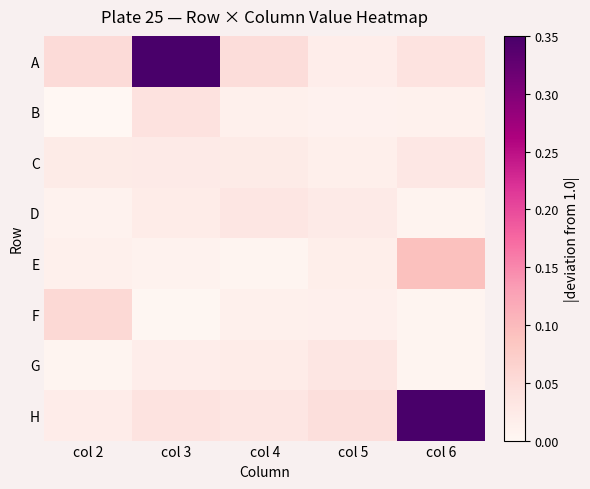

Rank the series by their maximum value, from lowest to highest.

C, D, G, B, F, E, A, H